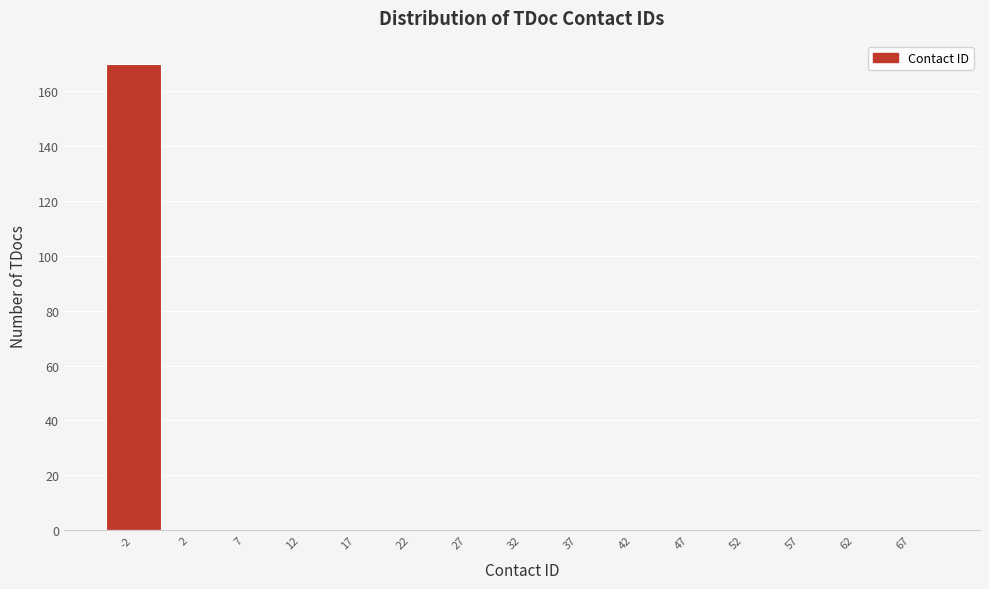

Reading left to right, list all the values displayed in this chart.

-2=170	2=0	7=0	12=0	17=0	22=0	27=0	32=0	37=0	42=0	47=0	52=0	57=0	62=0	67=0